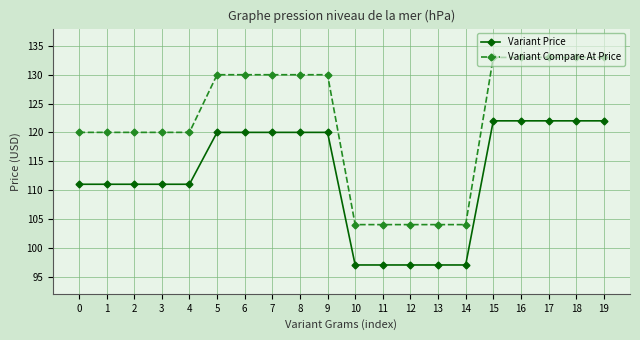

Reading left to right, extract all data points from this chart.

Variant Price: 0=111	1=111	2=111	3=111	4=111	5=120	6=120	7=120	8=120	9=120	10=97	11=97	12=97	13=97	14=97	15=122	16=122	17=122	18=122	19=122
Variant Compare At Price: 0=120	1=120	2=120	3=120	4=120	5=130	6=130	7=130	8=130	9=130	10=104	11=104	12=104	13=104	14=104	15=133	16=133	17=133	18=133	19=133